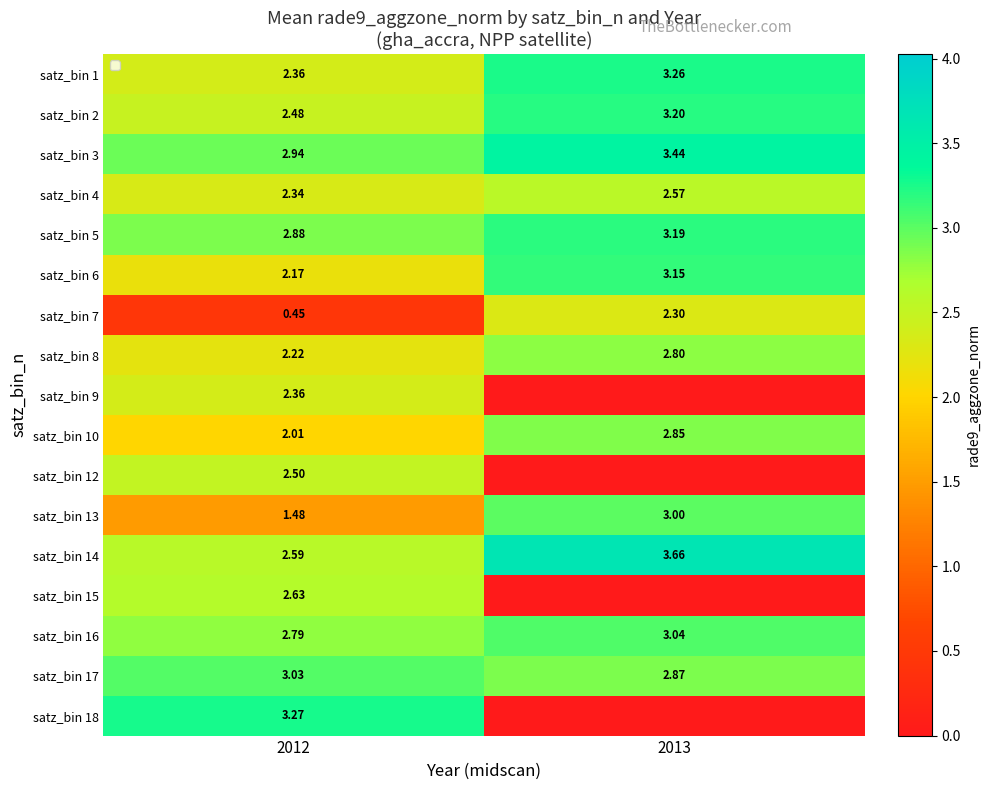

Count the number of categories in the chart.

2